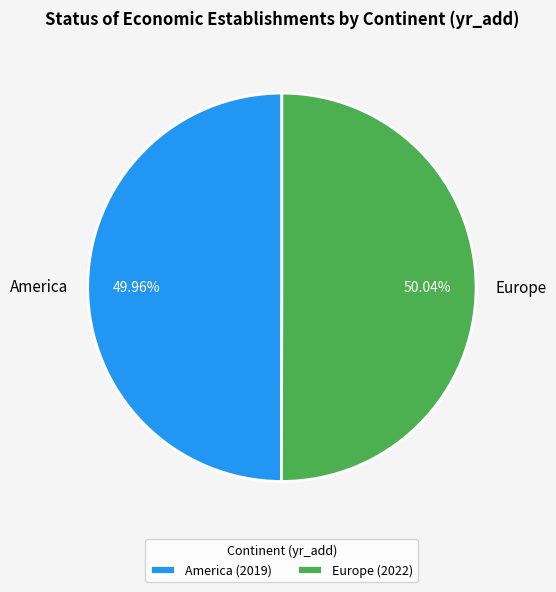

Is the sum of Europe and America greater than half?

Yes